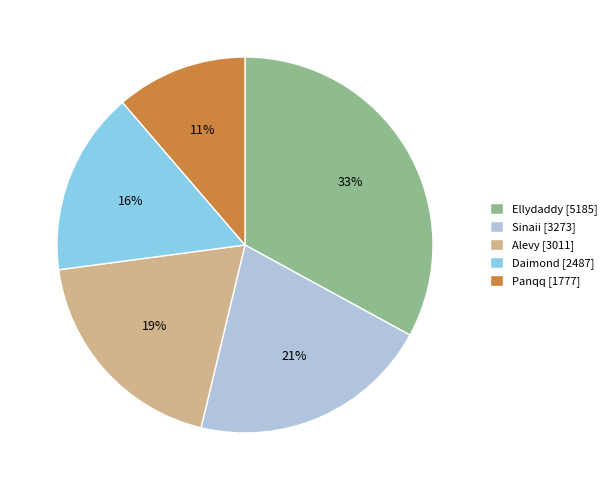

To the nearest percent, what is the difference between the largest and smallest slice percentages?

22%